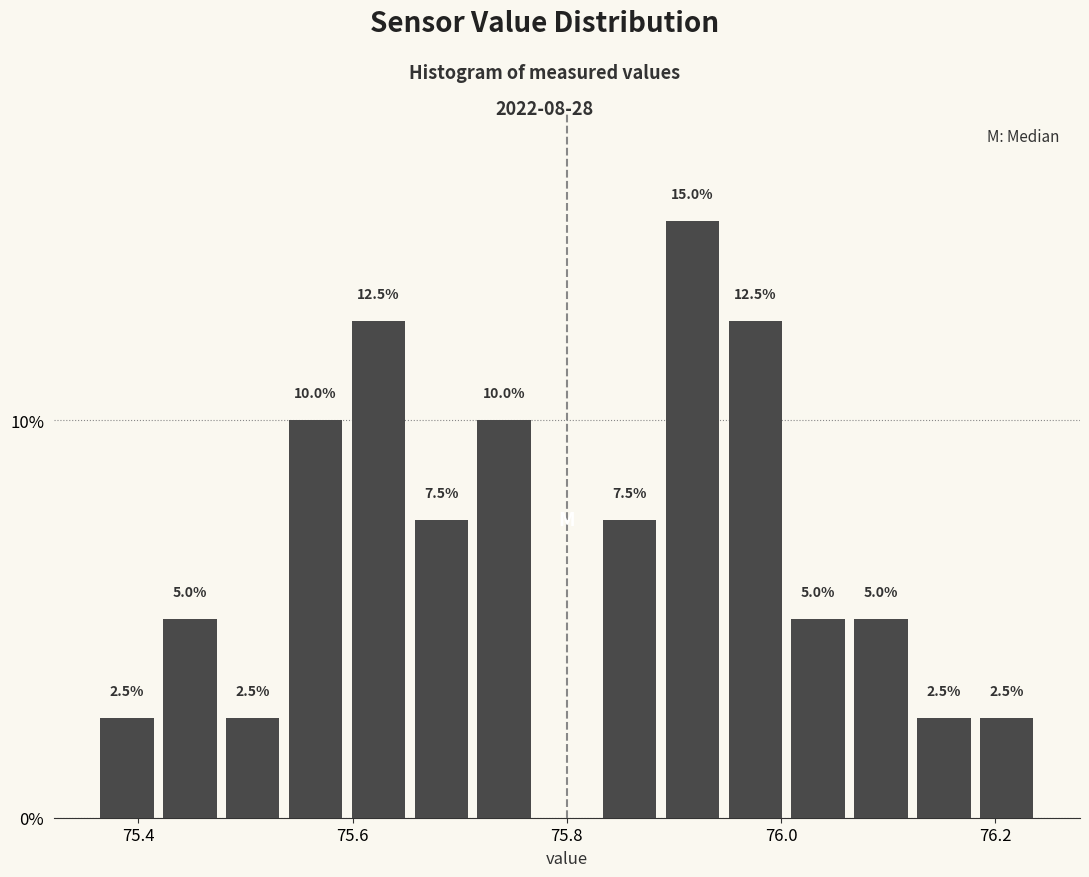

Read against the x-axis, roughly where is the centre of the tallest bar?

75.92